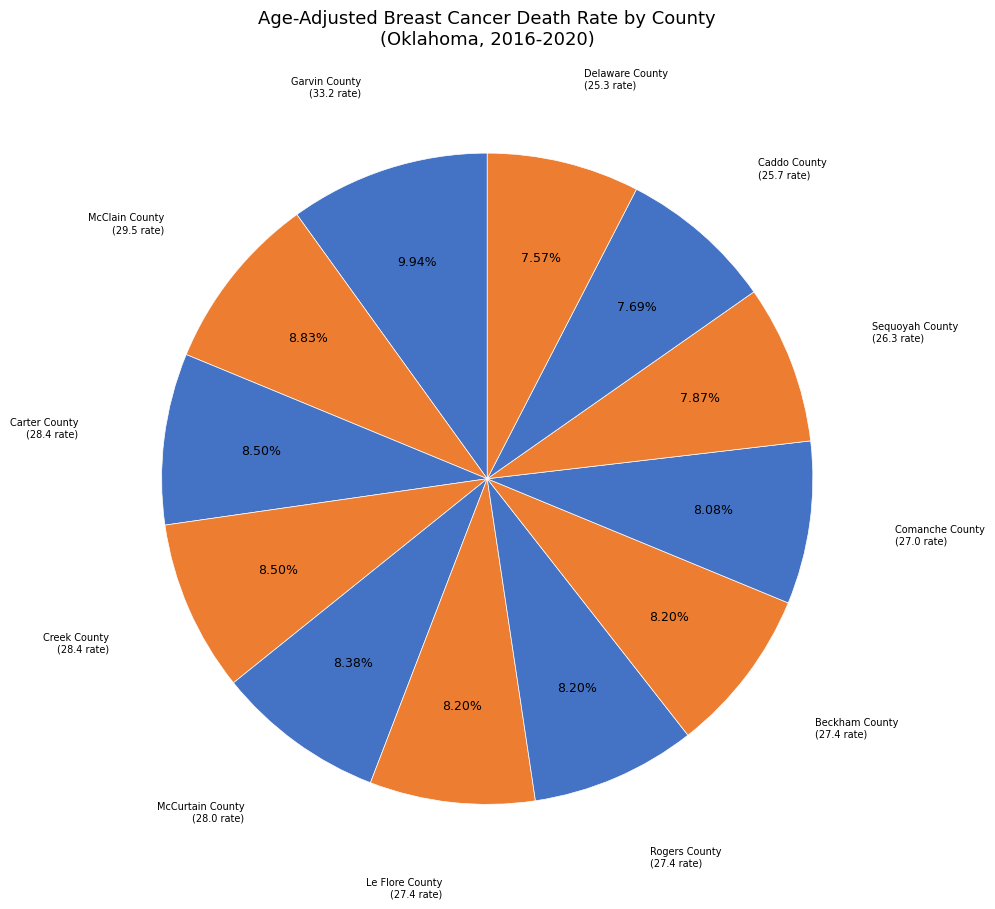

Is Sequoyah County the majority of the pie?

No